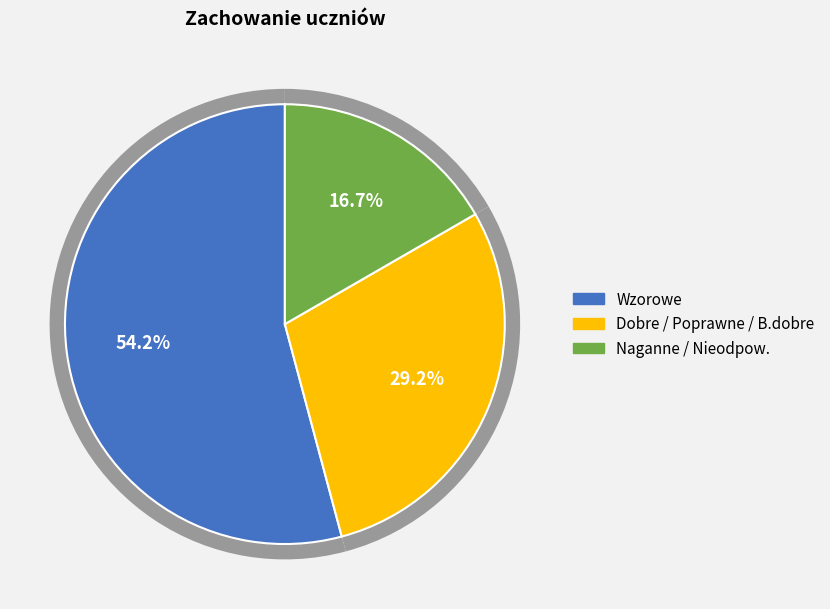

To the nearest percent, what percentage of the pie is Dobre/Poprawne/B.dobre?

29%